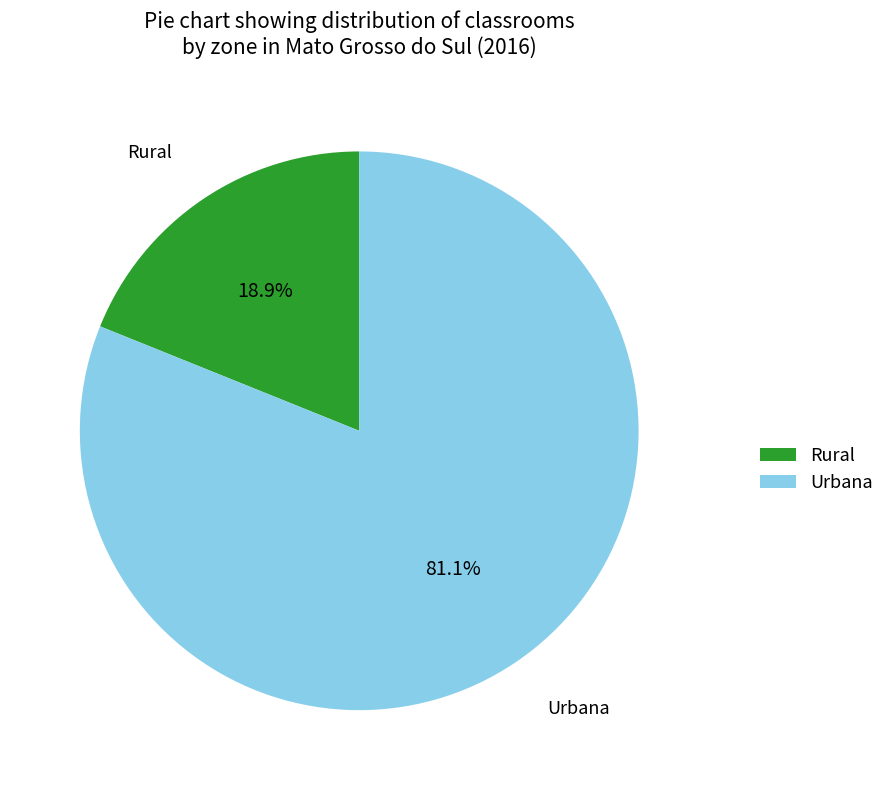

To the nearest percent, what is the average slice percentage?

50%